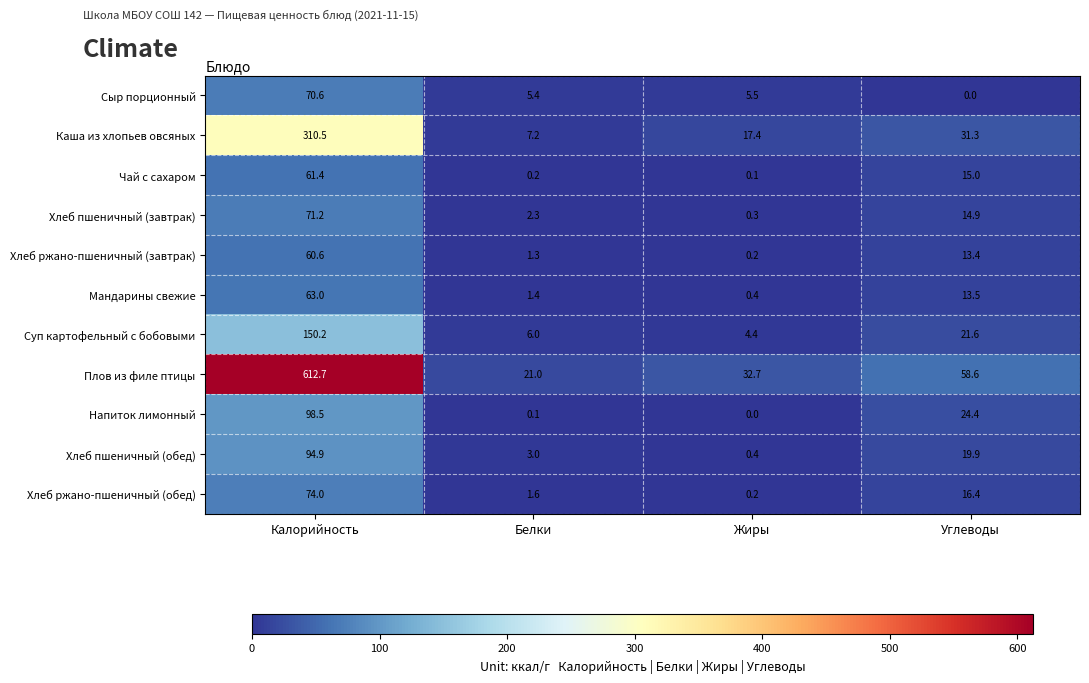

Which series has the largest total across all categories?

Плов из филе птицы